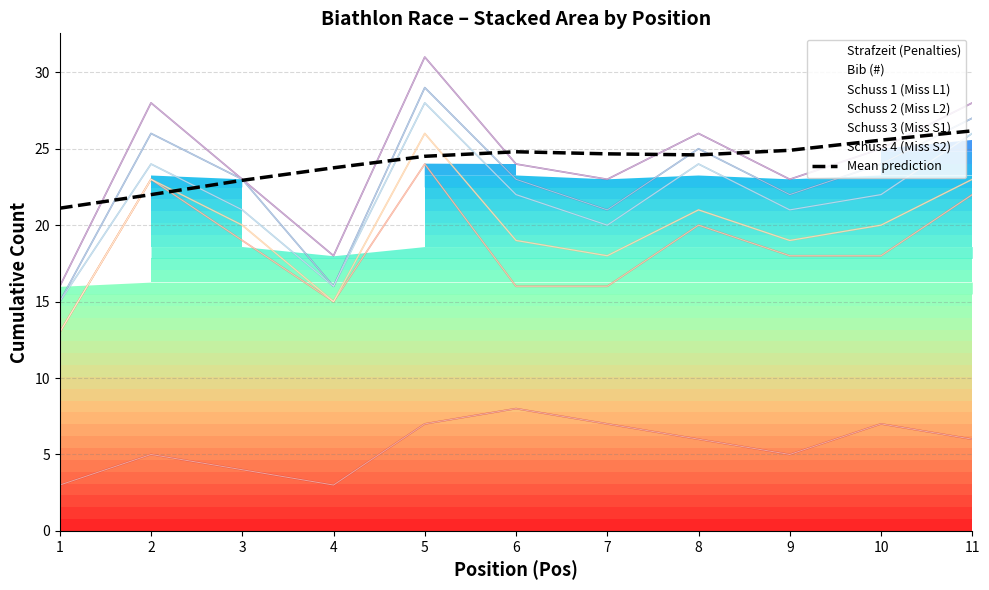

Read the value at 6.

24.8